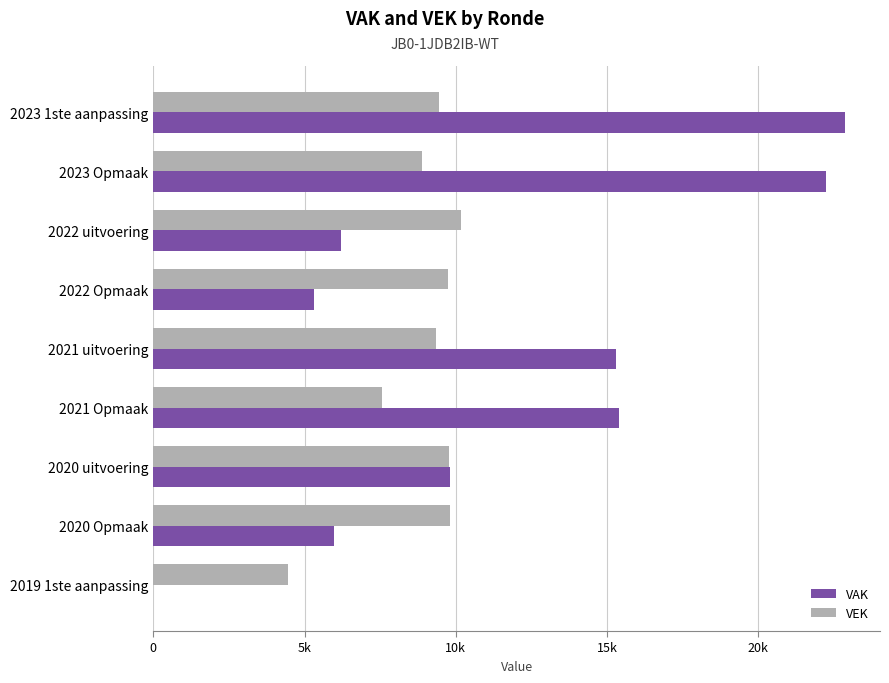

What are all the series names shown in the legend?

VAK, VEK